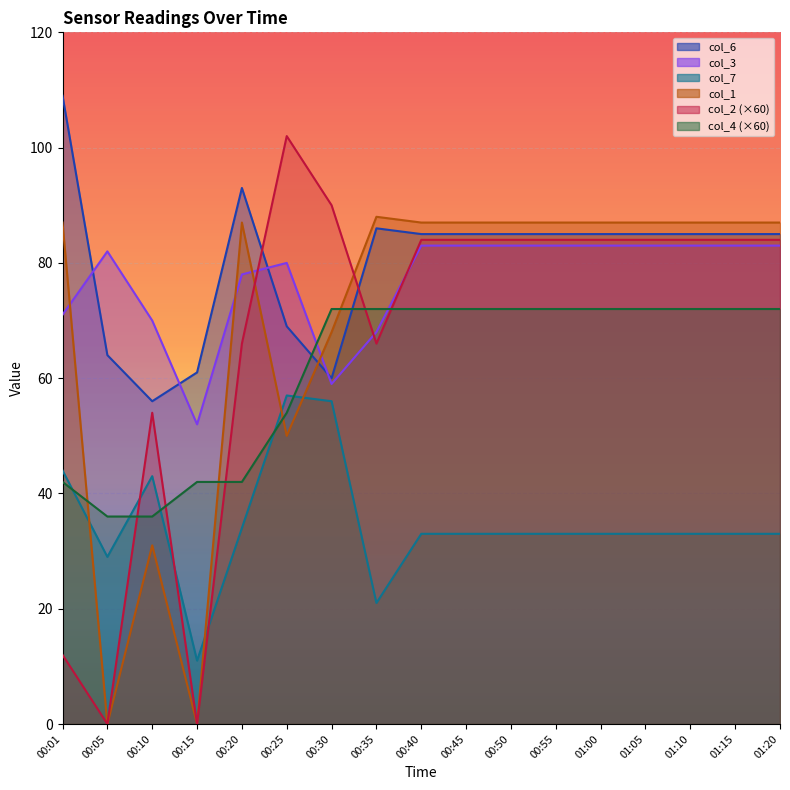

How many lines are shown in the chart?

6